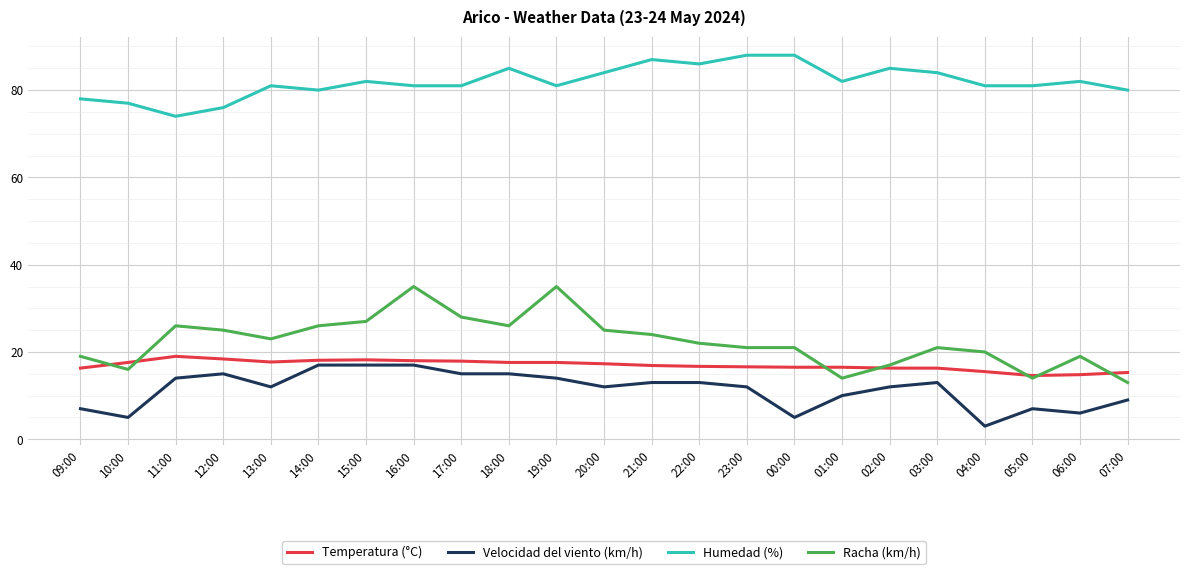

What is the total value across all series at 05:00?

116.6